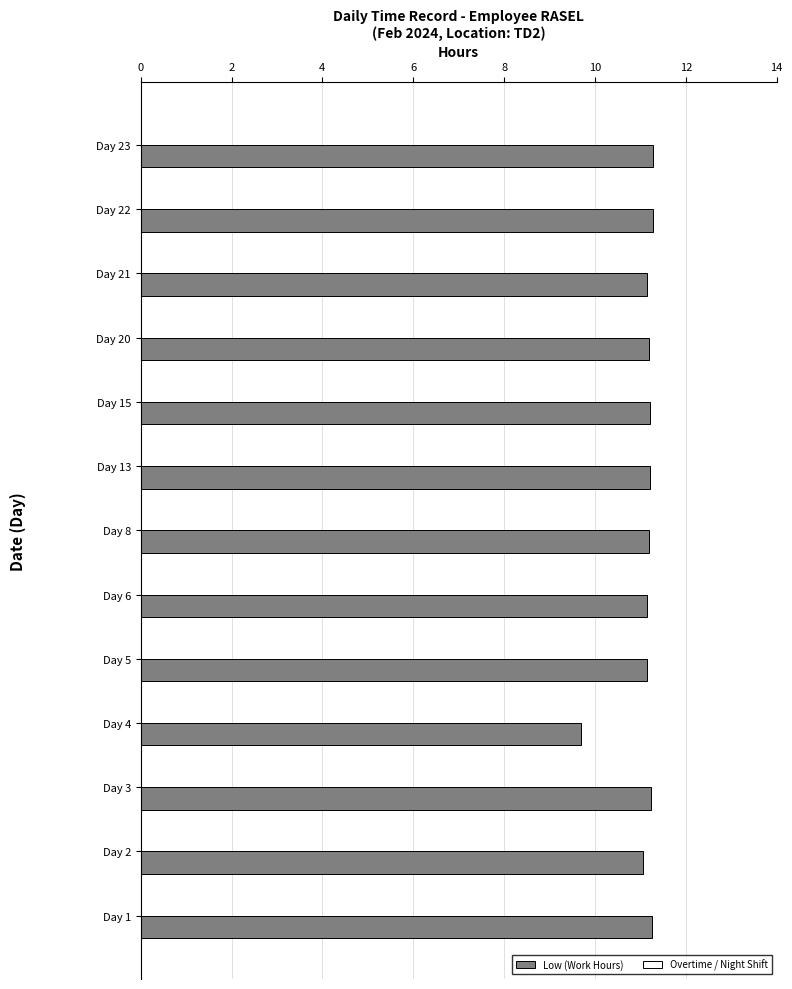

Approximately how many times larger is the value at Day 22 compared to Day 2?

1.0